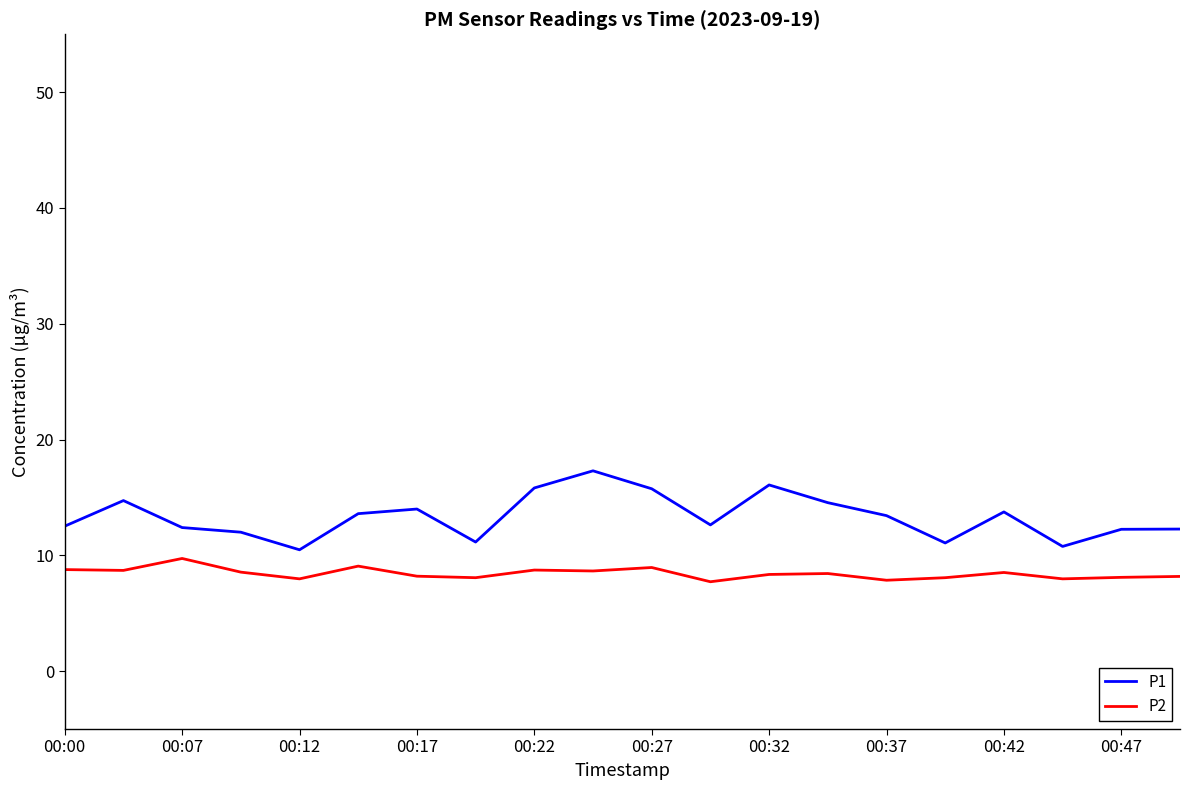

Rank the series by their average value, from lowest to highest.

P2, P1